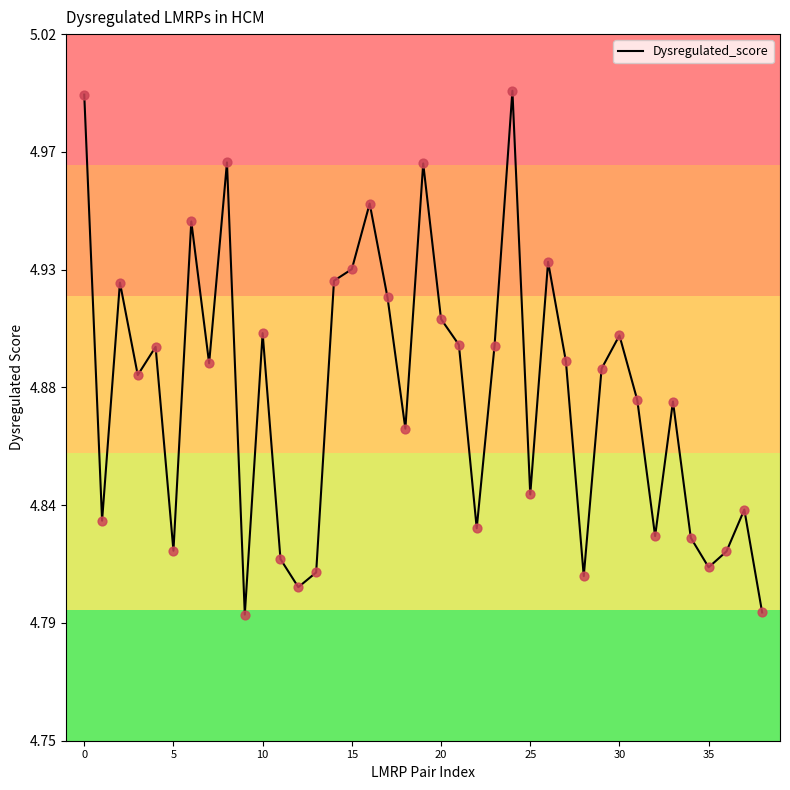

Is this an area chart (filled region under the line)?

No